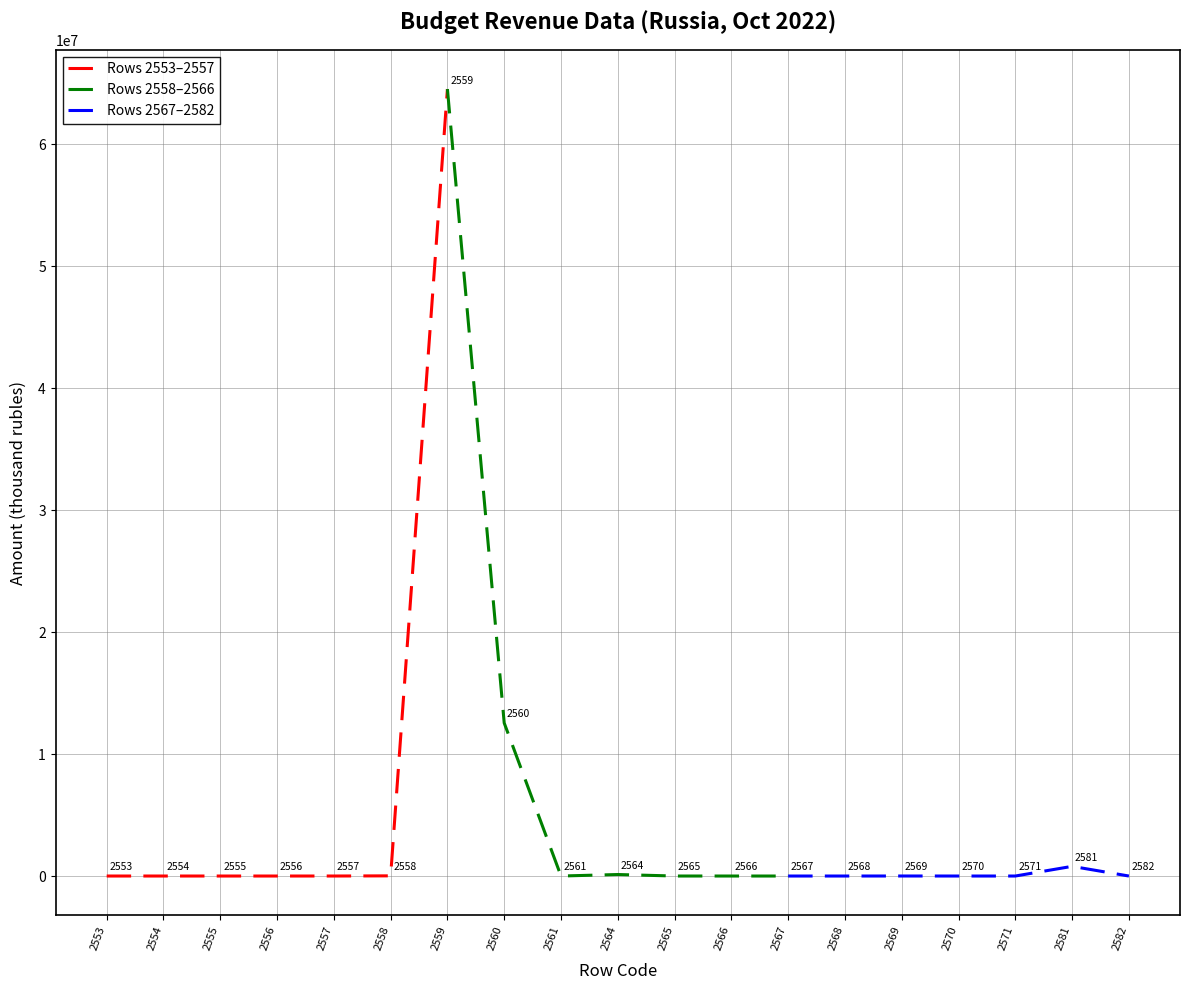

Is it true that Rows 2553–2557 equals 31 at 2555?

False